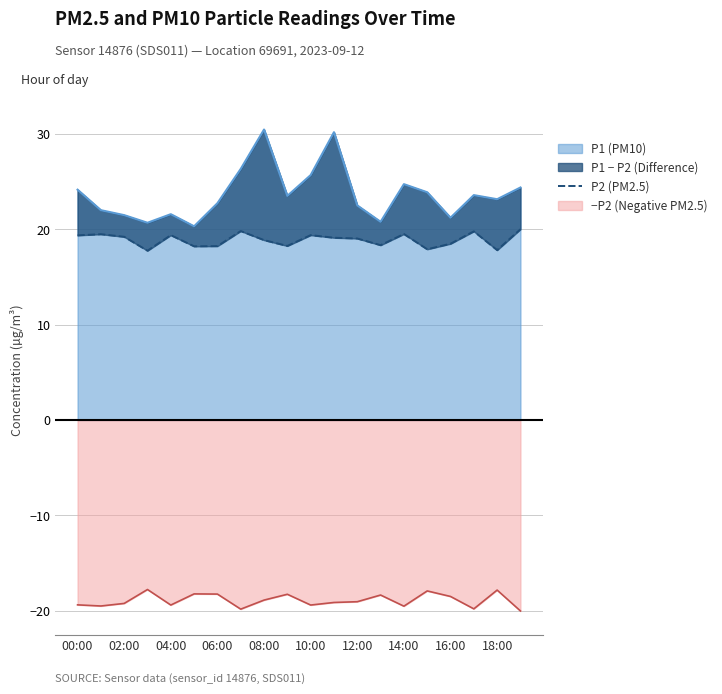

True or false: P1 (PM10) and −P2 (Negative PM2.5) cross at least once.

False